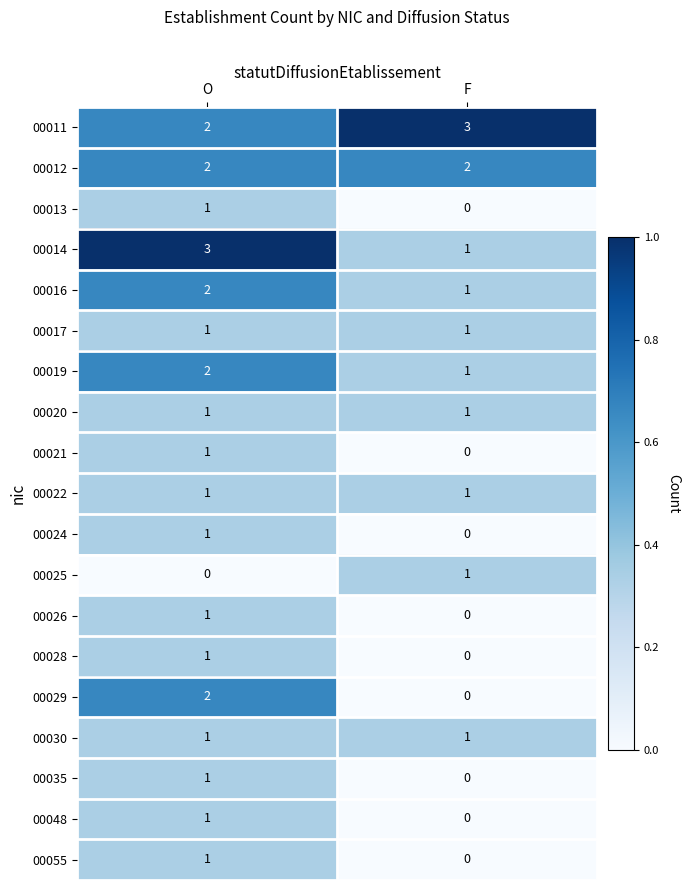

At which category is the sum across all series the highest?

O